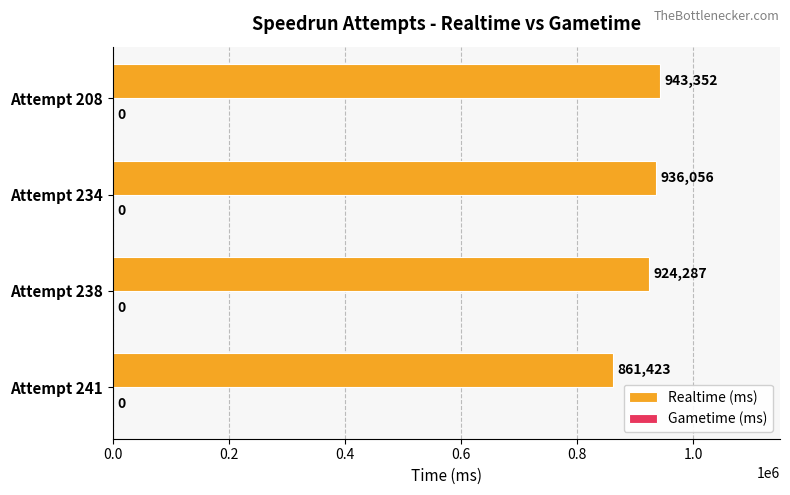

How many data points does each series have?

4